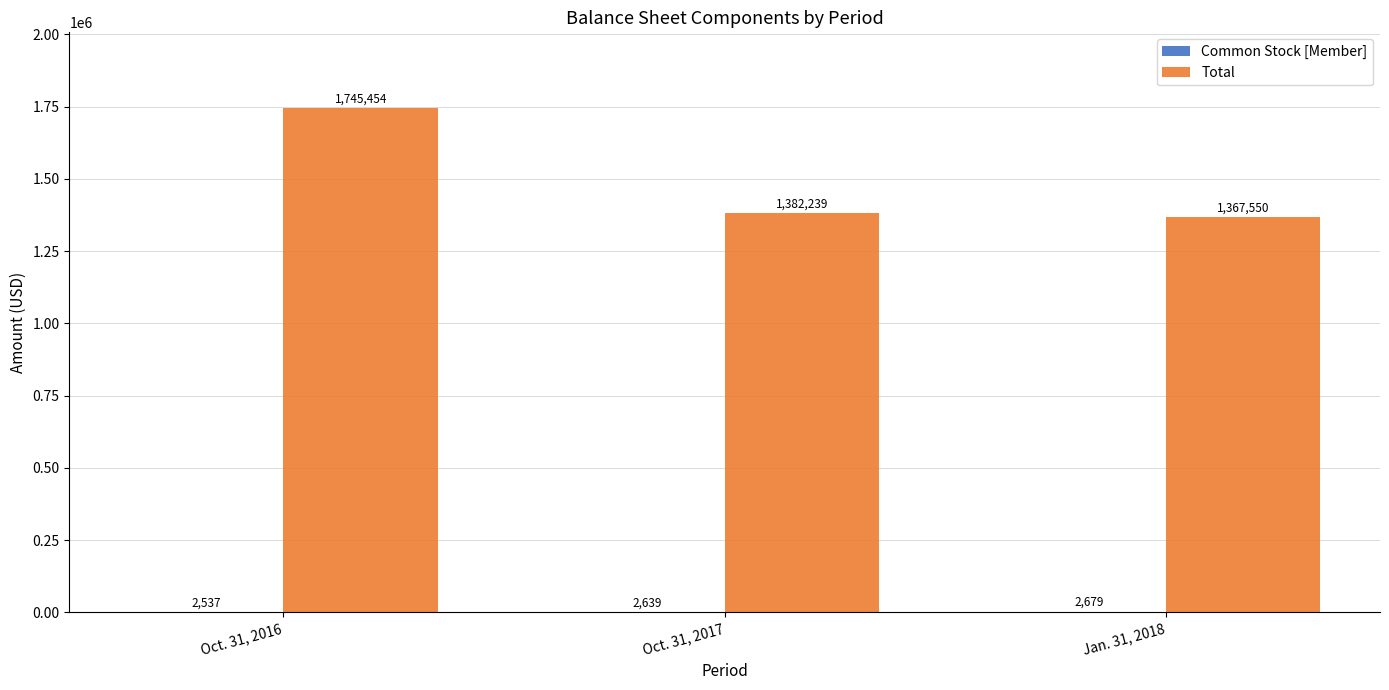

Which series has the largest total across all categories?

Total